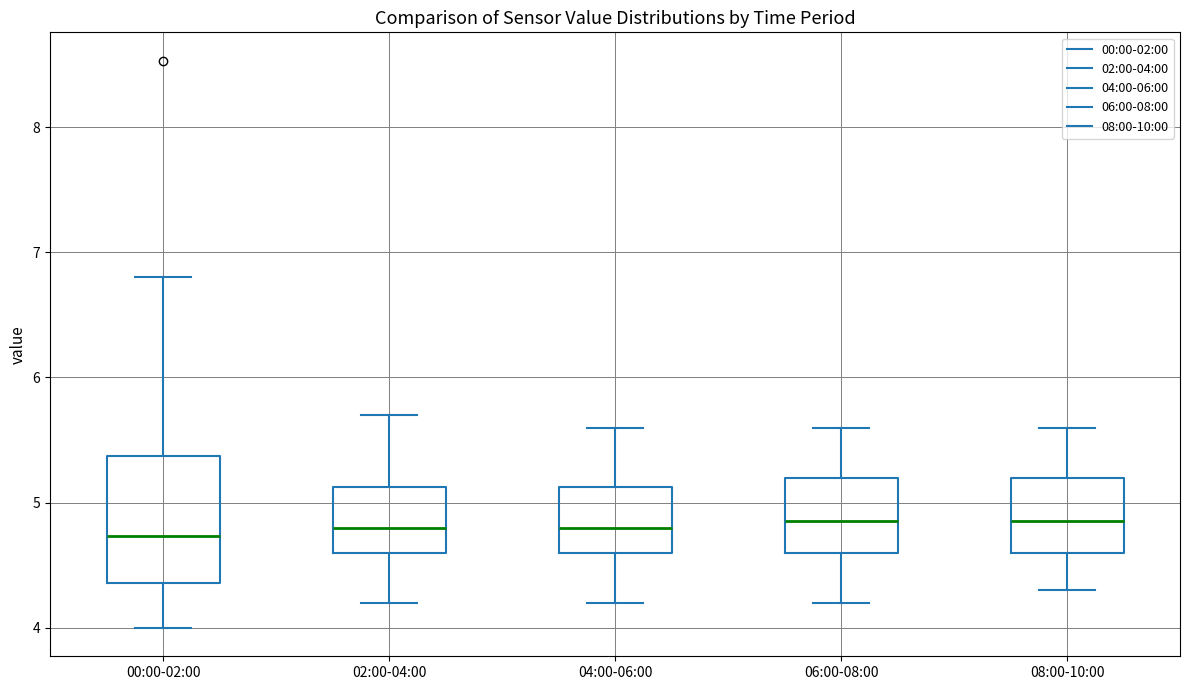

Reading left to right, transcribe this box plot: for each box, give where its median line is, the range the box spans, and where its two whiskers end, as read against the y-axis. The values are not printed on the chart, so give them approximately, as read against the axis.

00:00-02:00: median 4.7, box 4.4 to 5.4, whiskers 4.0 to 6.8
02:00-04:00: median 4.8, box 4.6 to 5.1, whiskers 4.2 to 5.7
04:00-06:00: median 4.8, box 4.6 to 5.1, whiskers 4.2 to 5.6
06:00-08:00: median 4.9, box 4.6 to 5.2, whiskers 4.2 to 5.6
08:00-10:00: median 4.9, box 4.6 to 5.2, whiskers 4.3 to 5.6